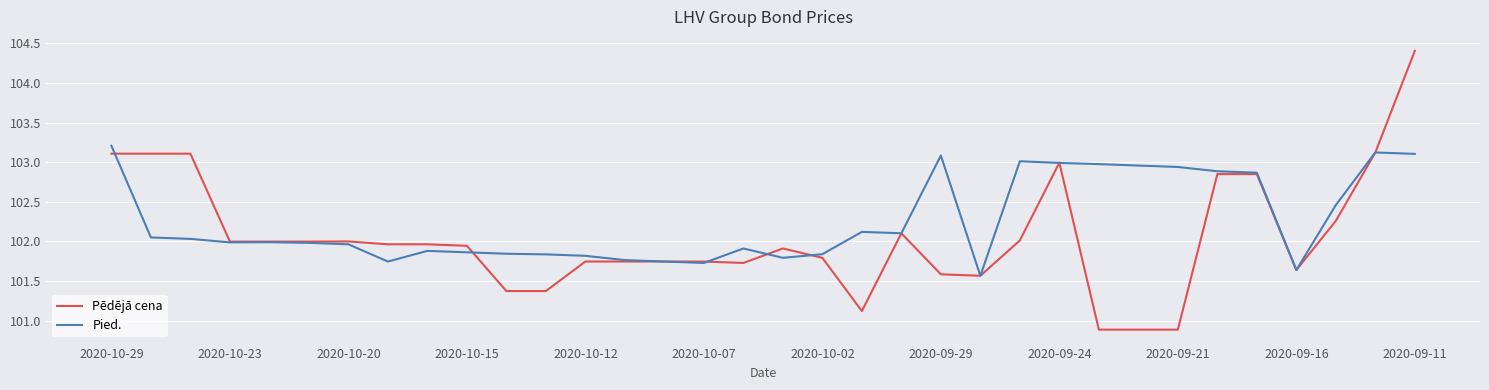

Rank the series by their maximum value, from lowest to highest.

Pied., Pēdējā cena